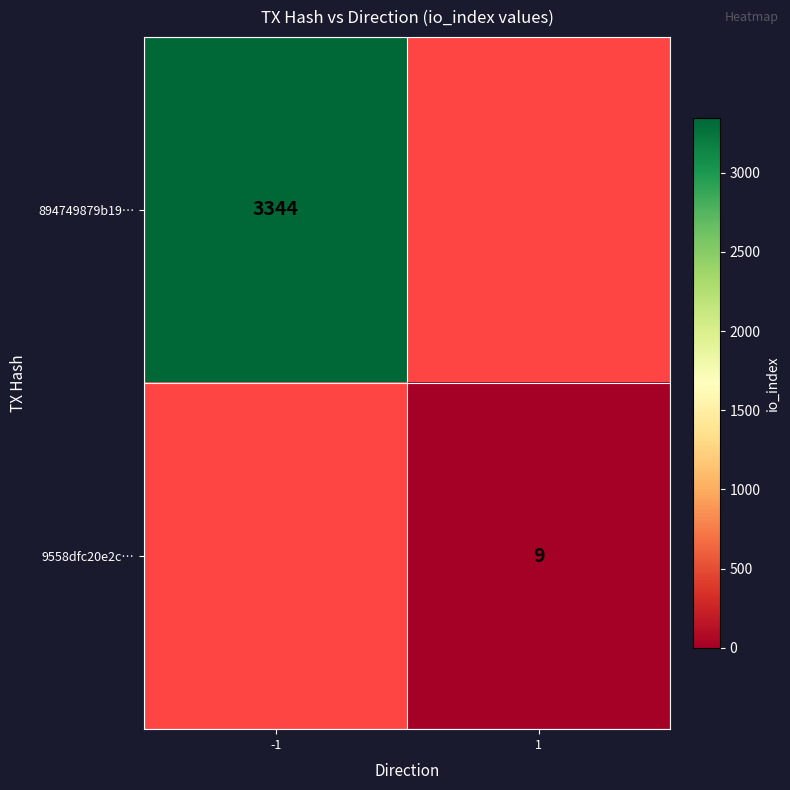

At which category does the chart reach its peak across all series?

-1